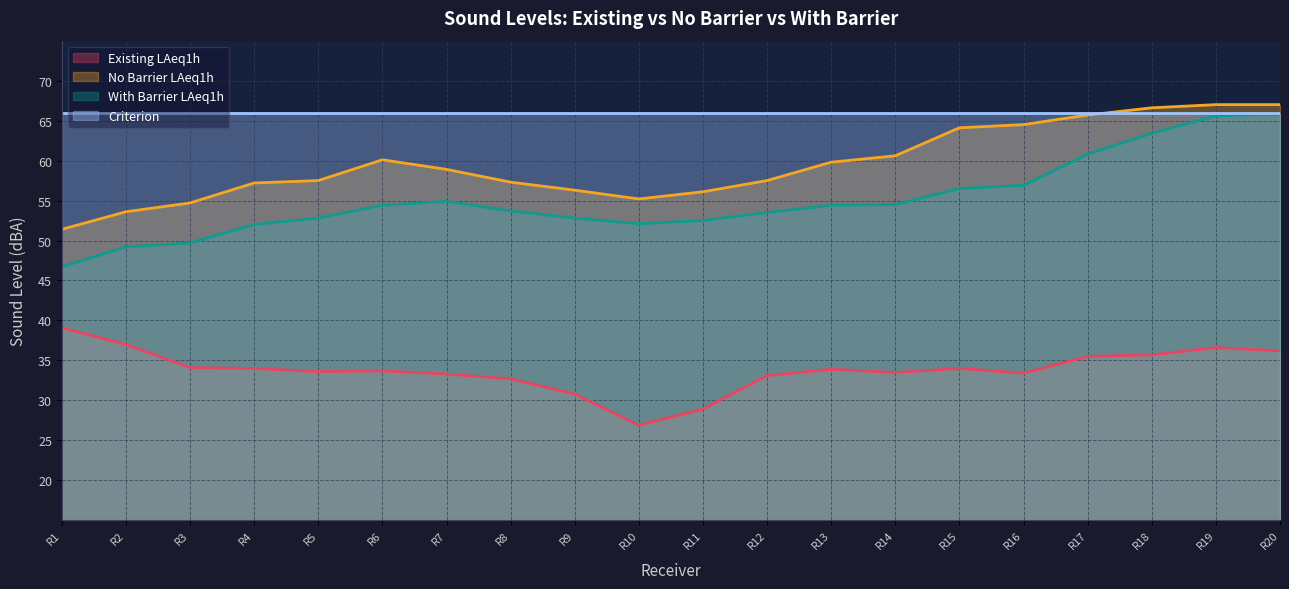

What are all the series names shown in the legend?

Existing LAeq1h, No Barrier LAeq1h, With Barrier LAeq1h, Criterion